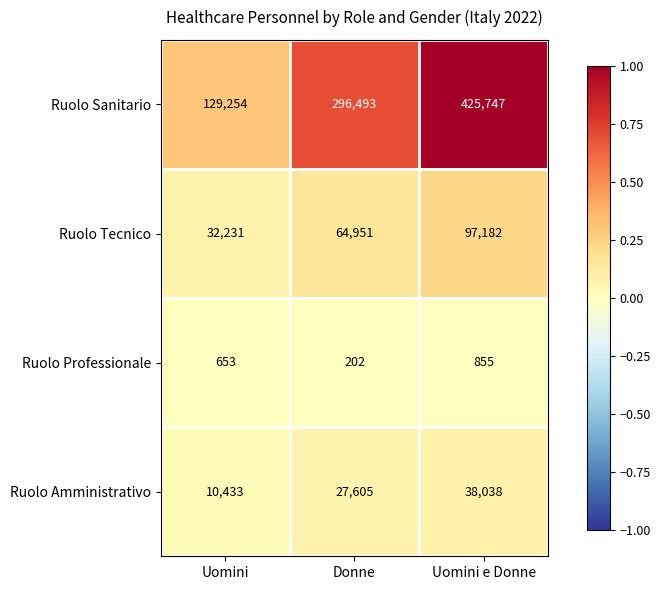

List the series in order of their peak value, lowest first.

Ruolo Professionale, Ruolo Amministrativo, Ruolo Tecnico, Ruolo Sanitario